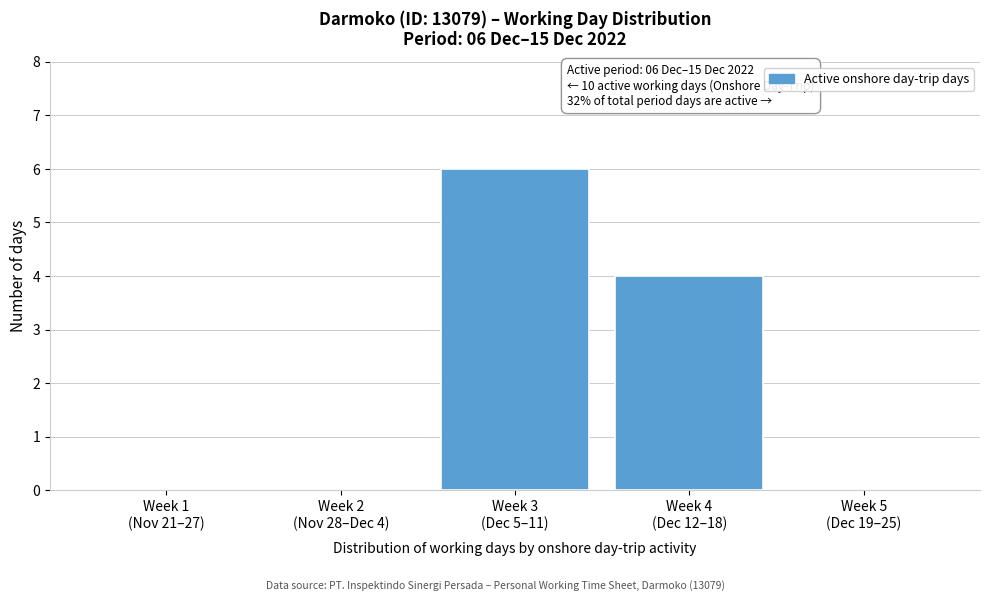

What is the greatest value displayed?

6